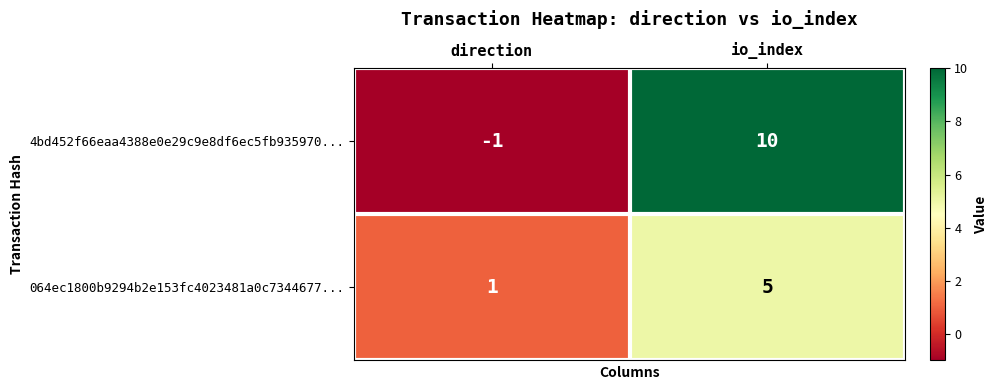

Reading left to right, list all the values displayed in this chart.

4bd452f66eaa4388e0e29c9e8df6ec5fb935970...: -1	10
064ec1800b9294b2e153fc4023481a0c7344677...: 1	5